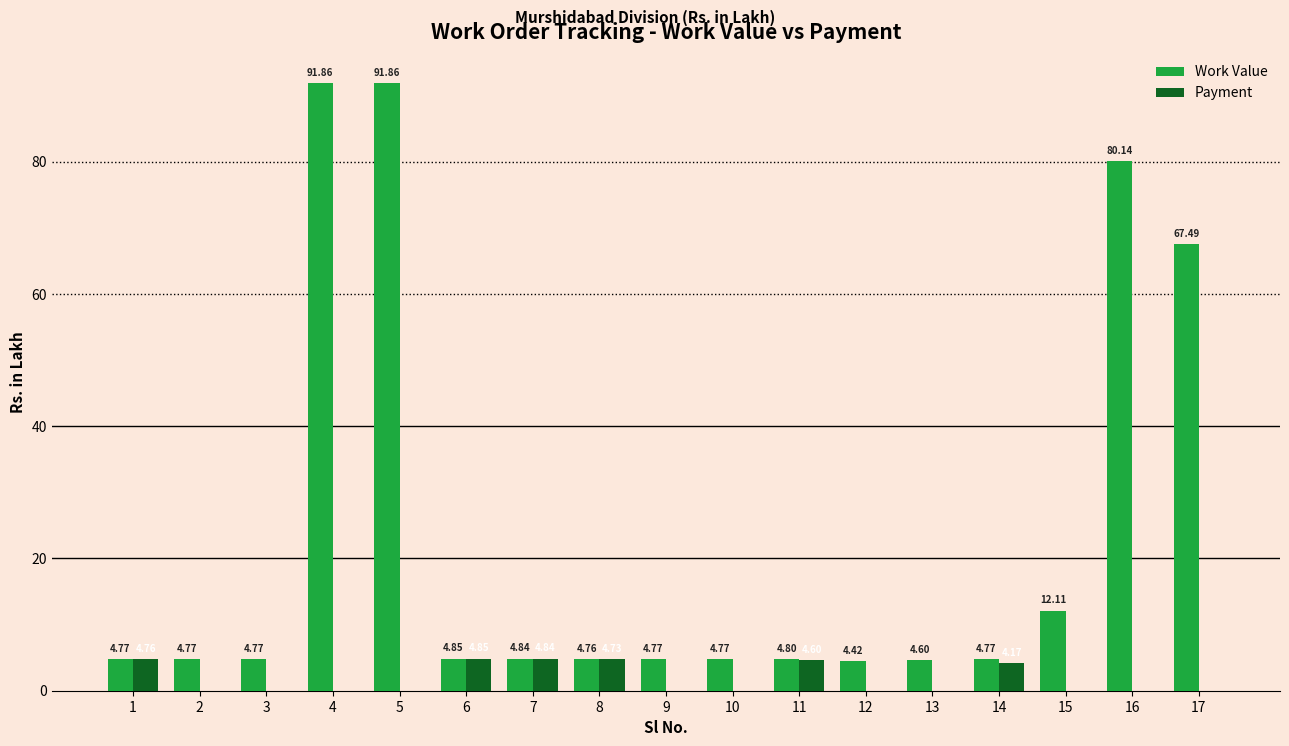

Between 11 and 16, which series saw the biggest shift?

Work Value